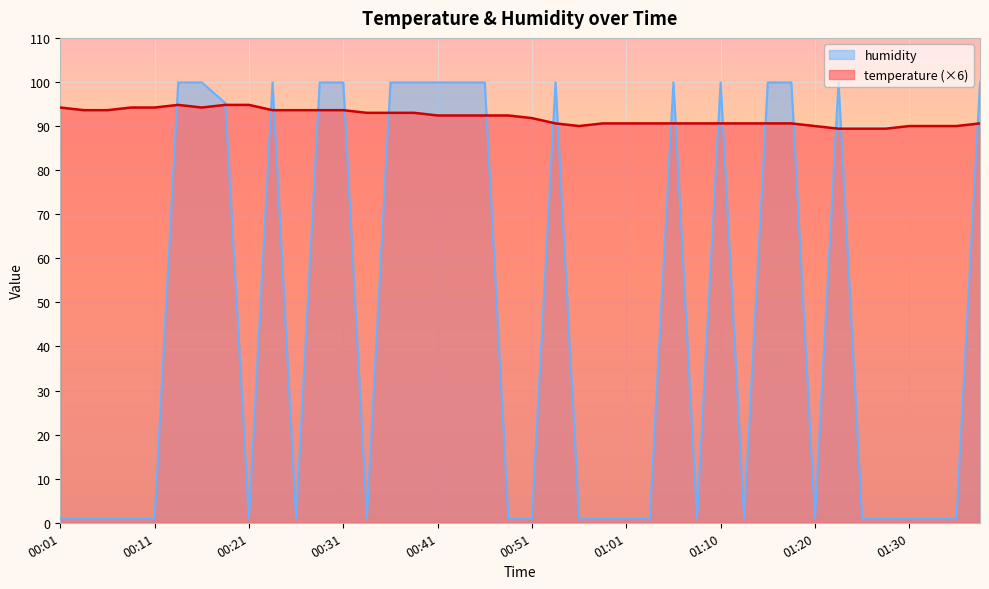

The value of humidity at 01:13 is 1.0. True or false?

True